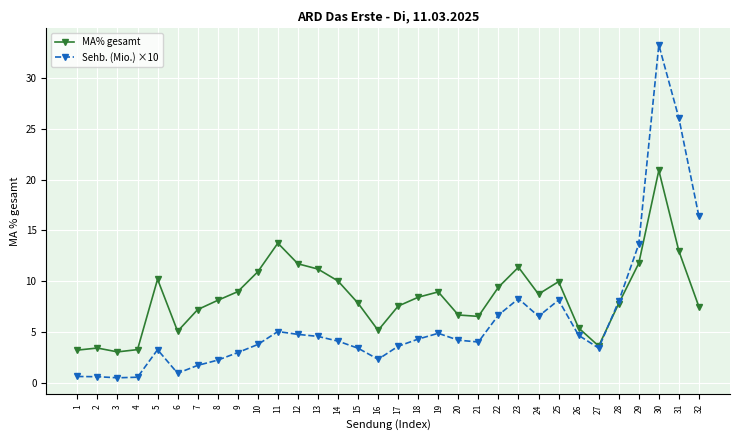

Count the number of data series in this chart.

2